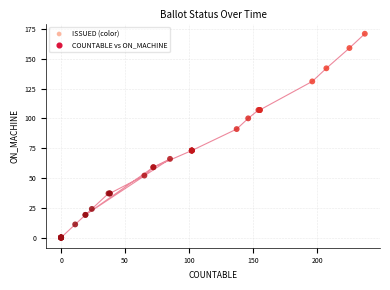

What Y value in the scatter plot is closest to 85?

91